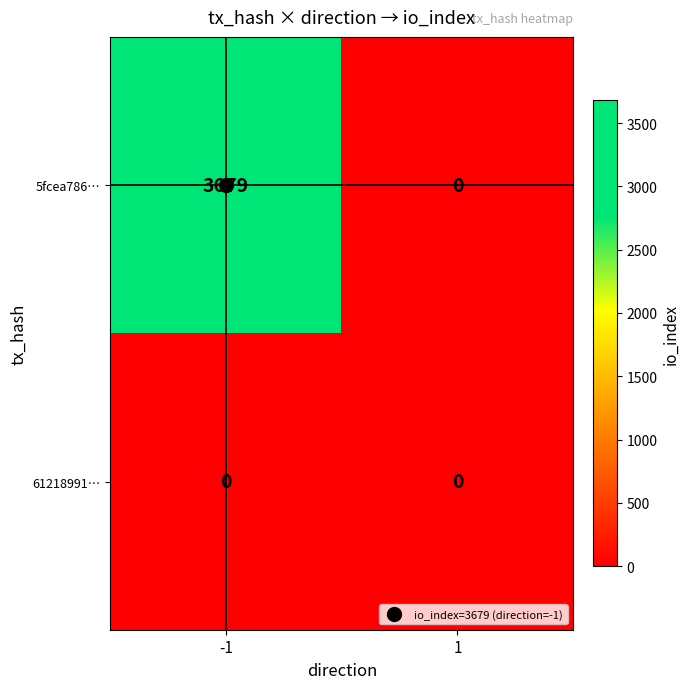

What is the total value across all series at -1?

3679